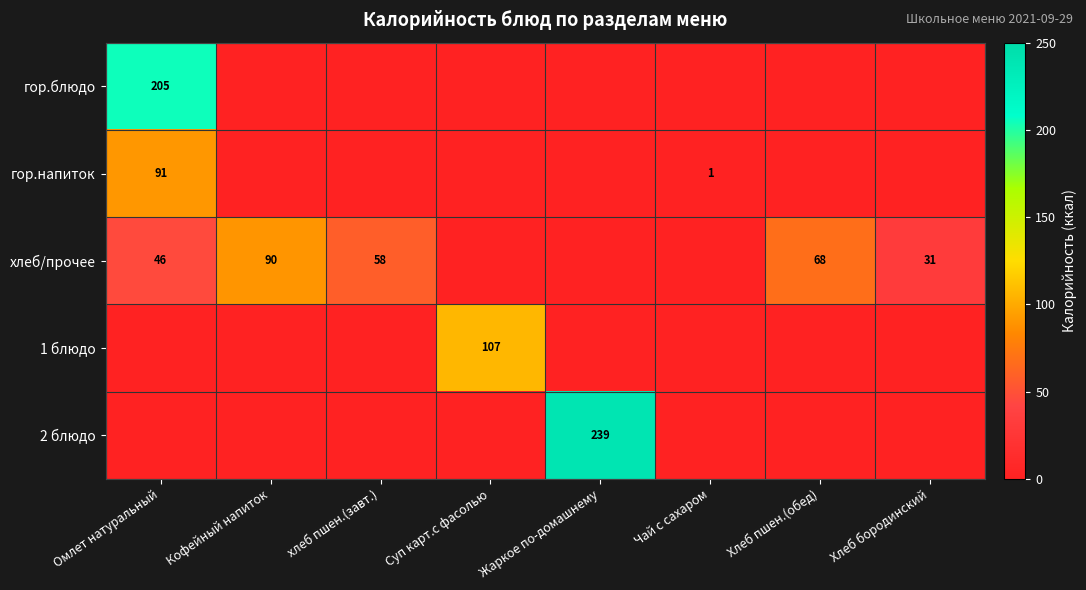

The 1 блюдо series shows 173 at Суп карт.с фасолью. True or false?

False